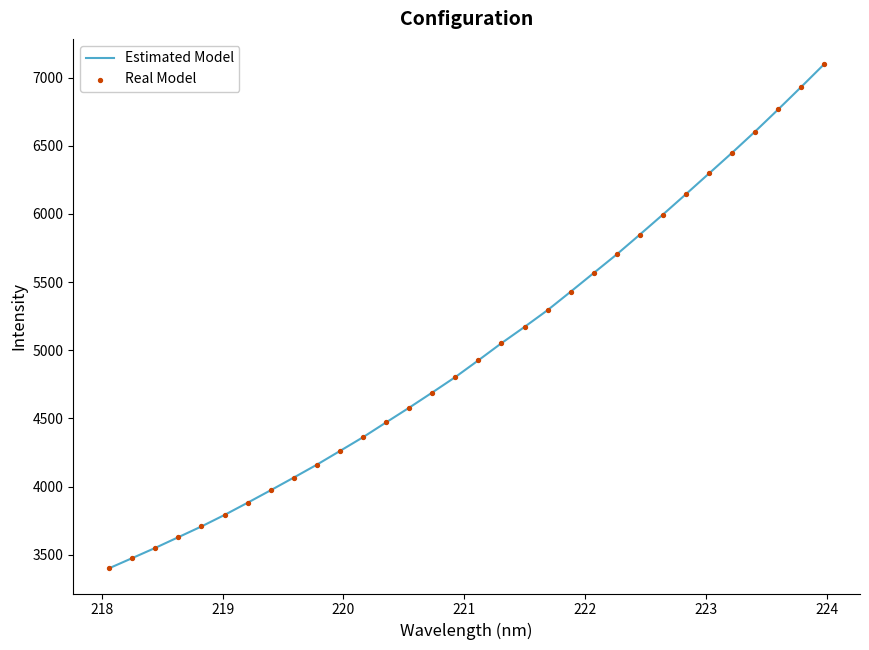

What is the smallest value displayed?

3400.4